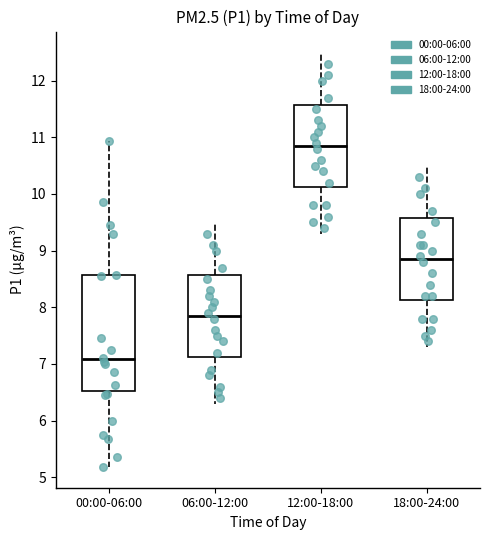

Comparing the boxes themselves (not the whiskers), which one is the tallest?

00:00-06:00